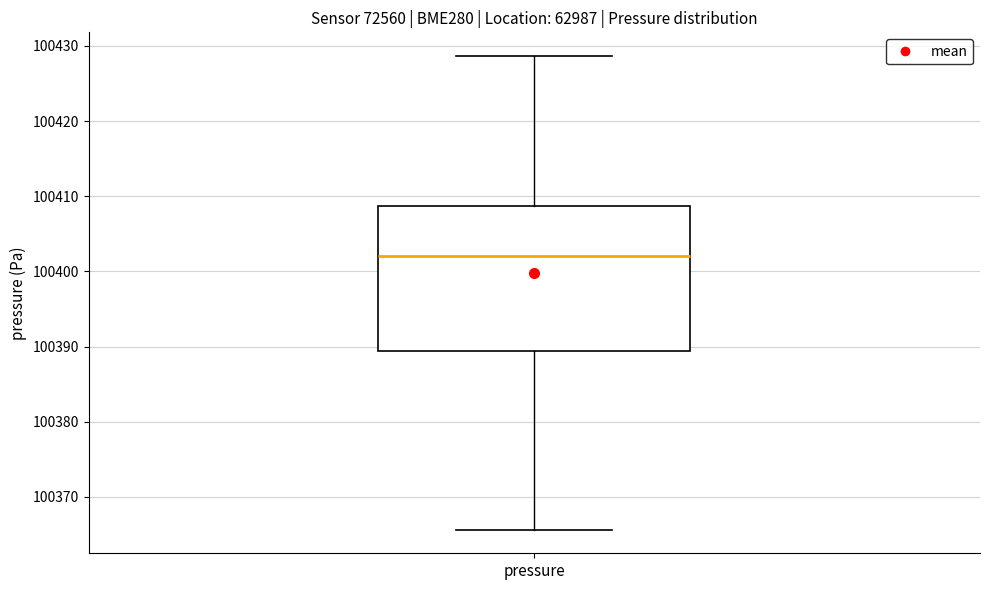

Transcribe this box plot: give where the median line is, the range the box spans, and where the two whiskers end, as read against the y-axis. The values are not printed on the chart, so give them approximately, as read against the axis.

median 100402, box 100389 to 100409, whiskers 100366 to 100429